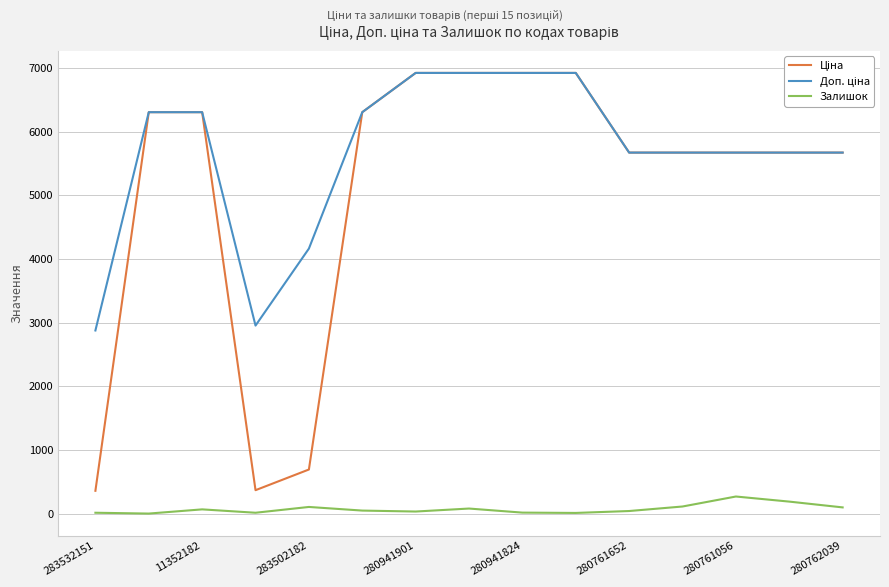

What is the maximum value for Залишок?

270.0